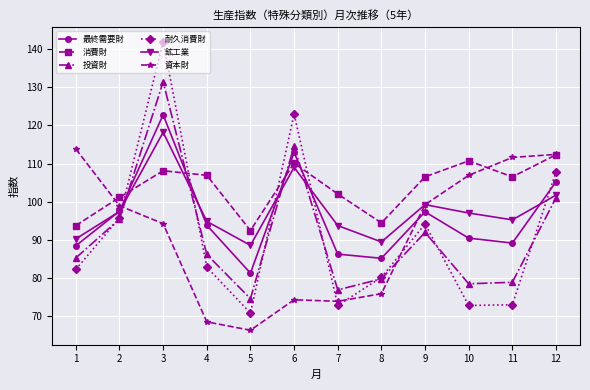

What is the value of the 消費財 point at the 1st from the left?

93.7